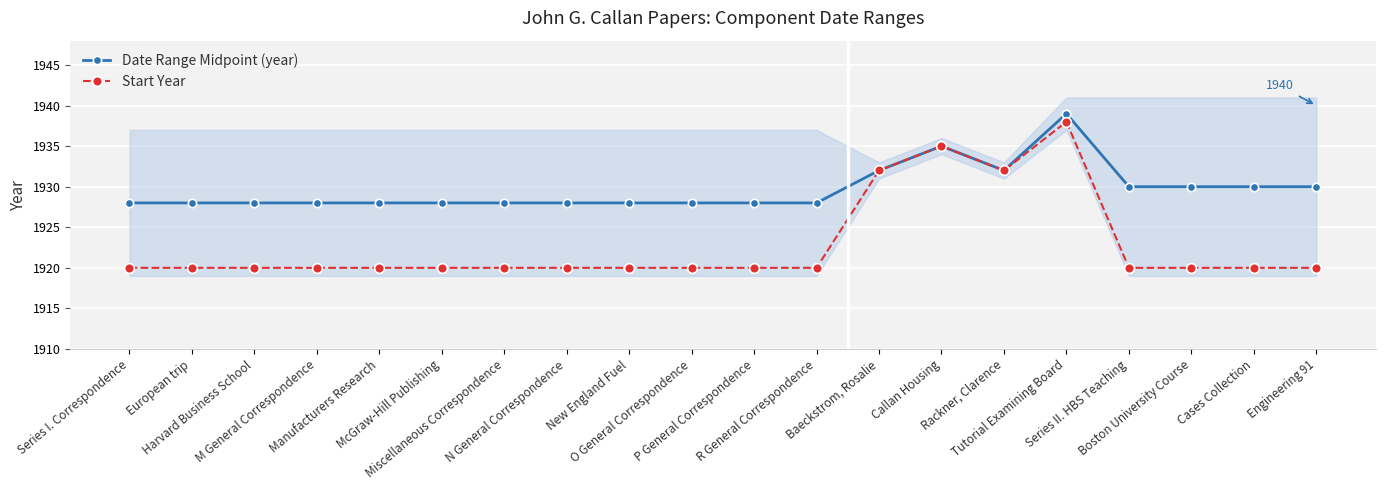

Which series has the largest range (max minus min)?

Start Year